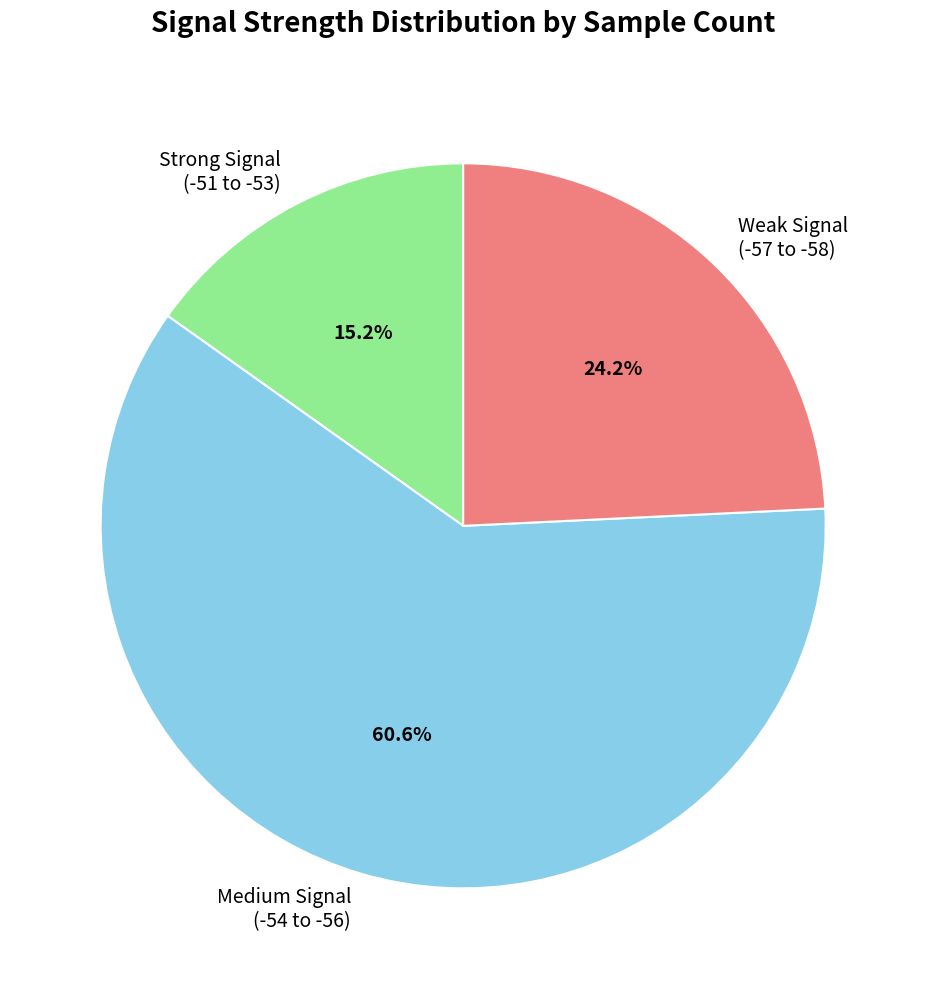

What is the majority slice?

Medium Signal (-54 to -56)